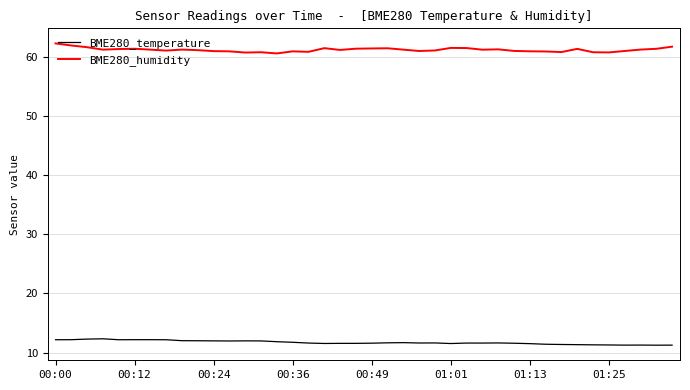

How many distinct data groups are displayed?

2